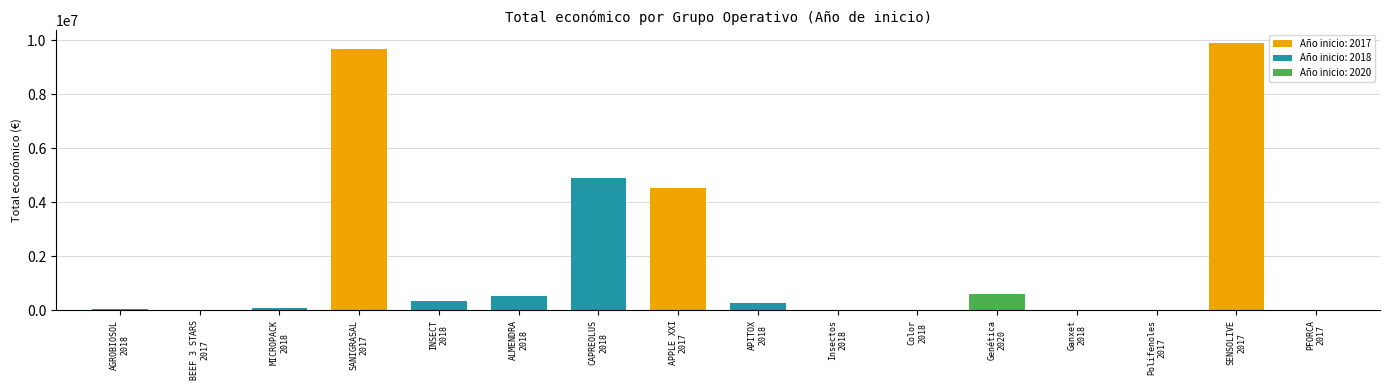

Where is the data nearest to the value 4950096?

CAPREOLUS
2018